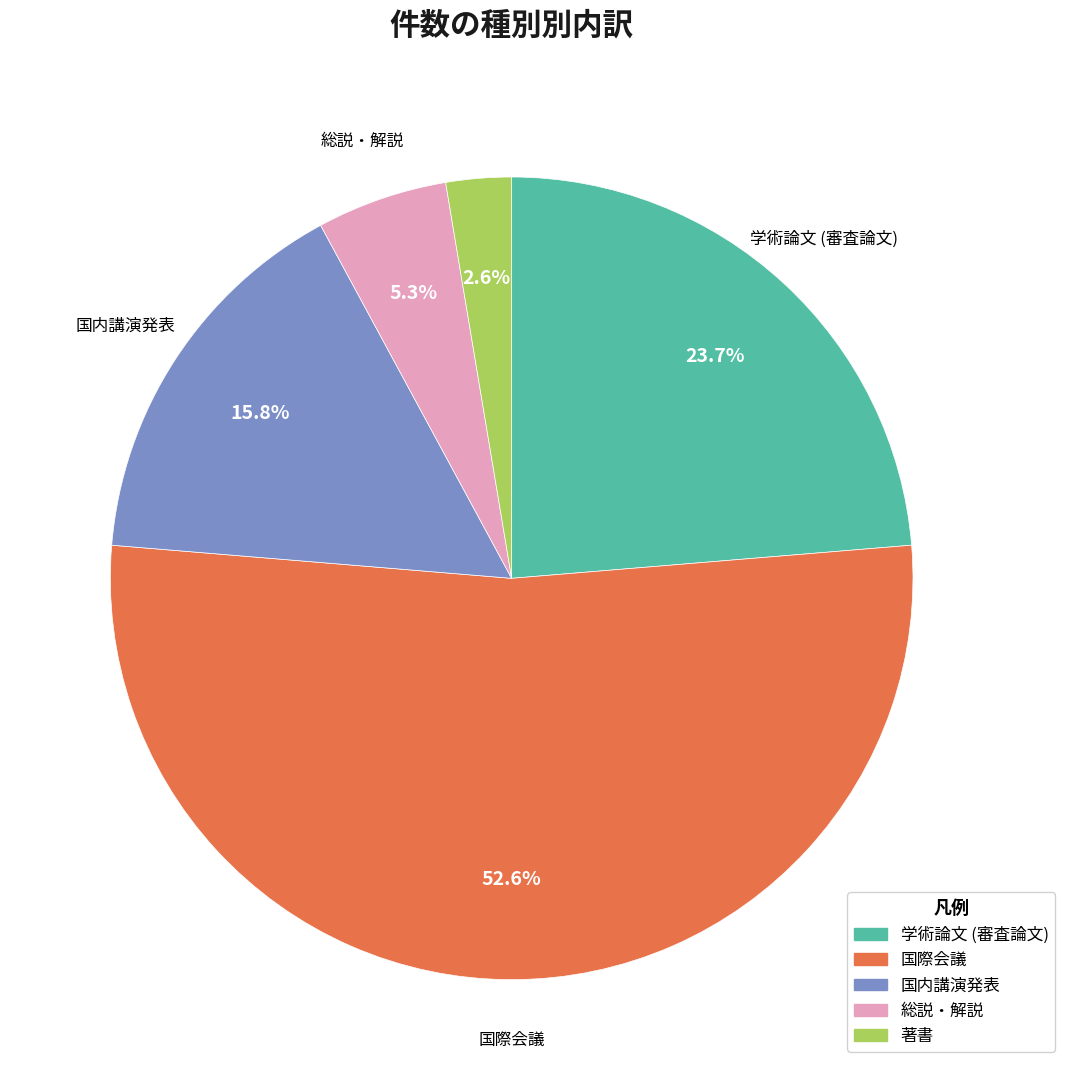

To the nearest percent, what is the difference between the 学術論文 (審査論文) and 国内講演発表 slice percentages?

8%